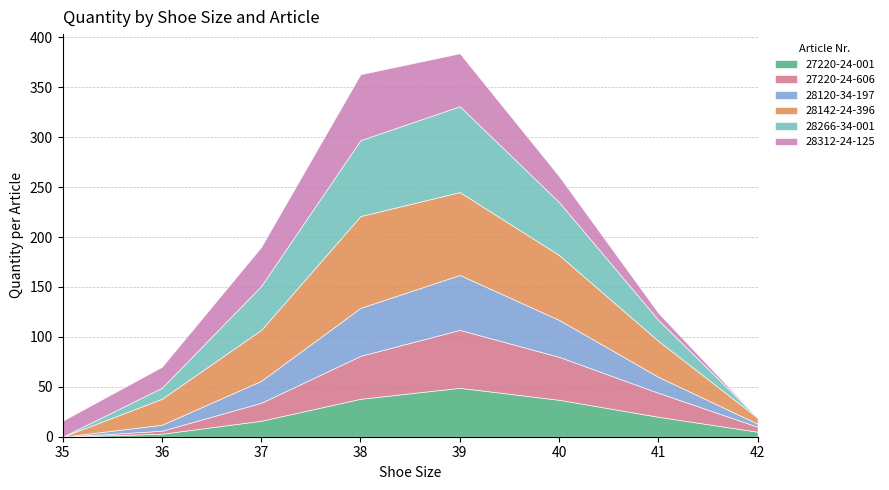

Reading right to left, list all the values displayed in this chart.

27220-24-001: 5	20	37	49	38	16	3	0
27220-24-606: 5	24	43	58	43	18	3	0
28120-34-197: 3	16	37	55	48	22	6	0
28142-24-396: 6	36	65	83	92	51	26	0
28266-34-001: 0	21	53	86	76	44	11	0
28312-24-125: 0	7	26	53	66	39	21	16